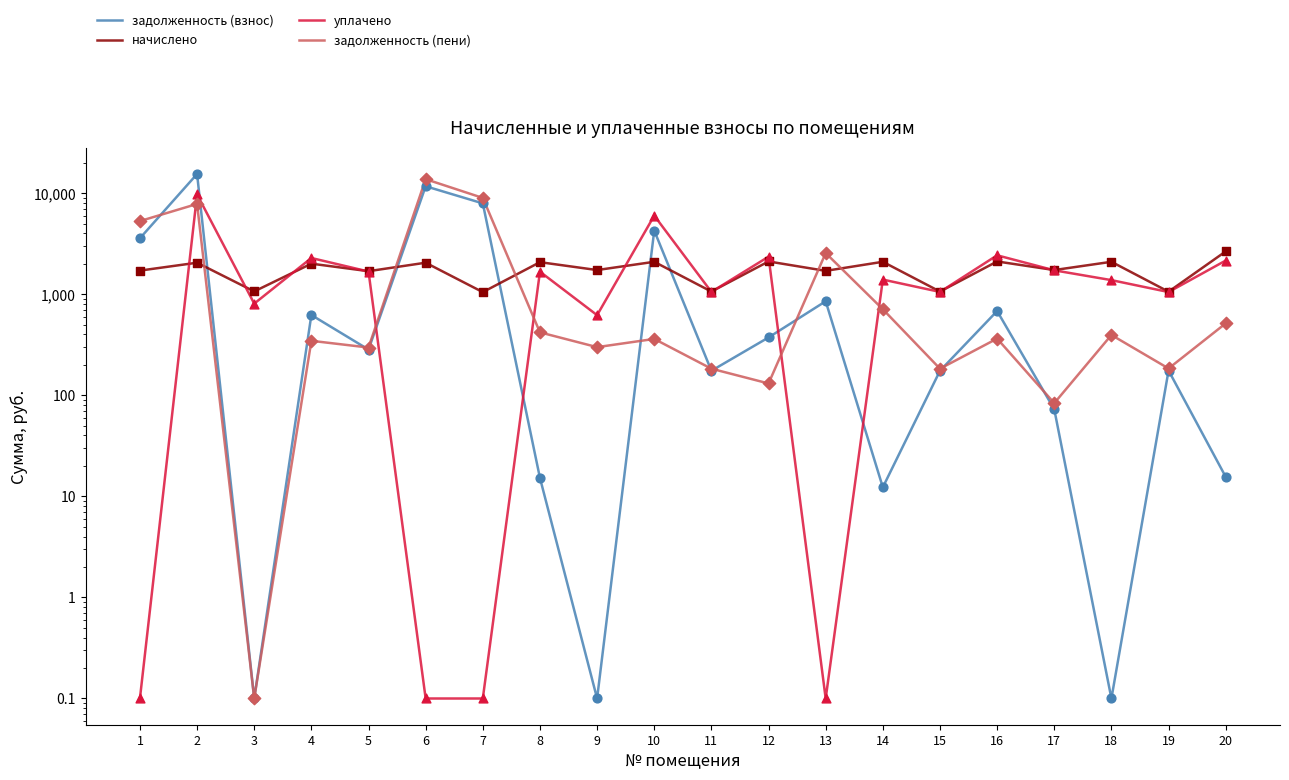

What are all the series names shown in the legend?

задолженность (взнос), начислено, уплачено, задолженность (пени)